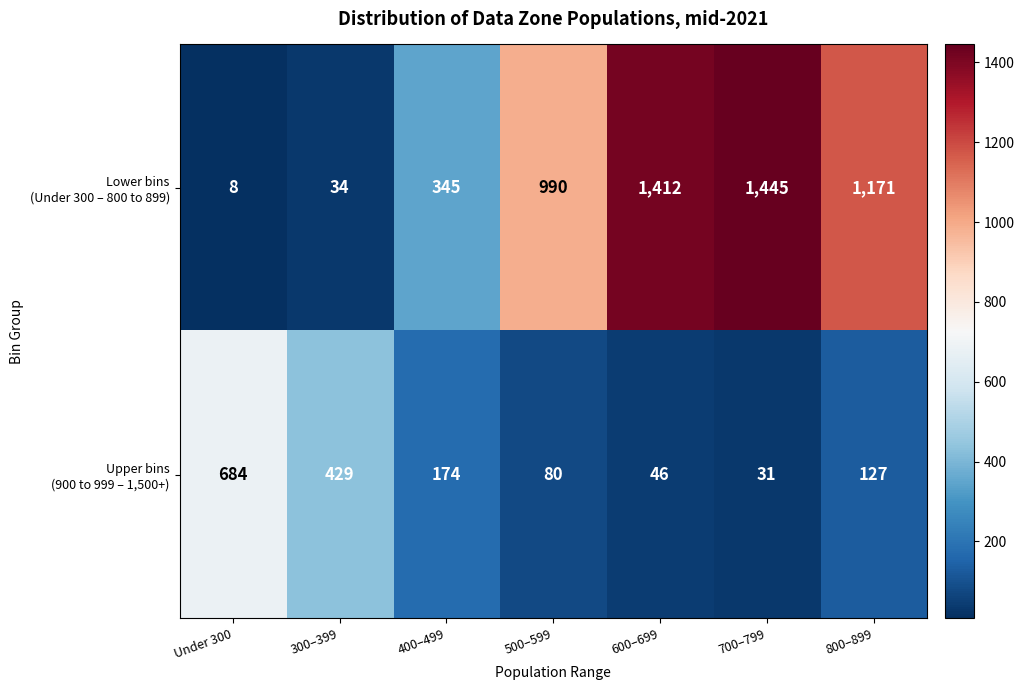

What is the spread (max minus min) of values at 500–599?

910